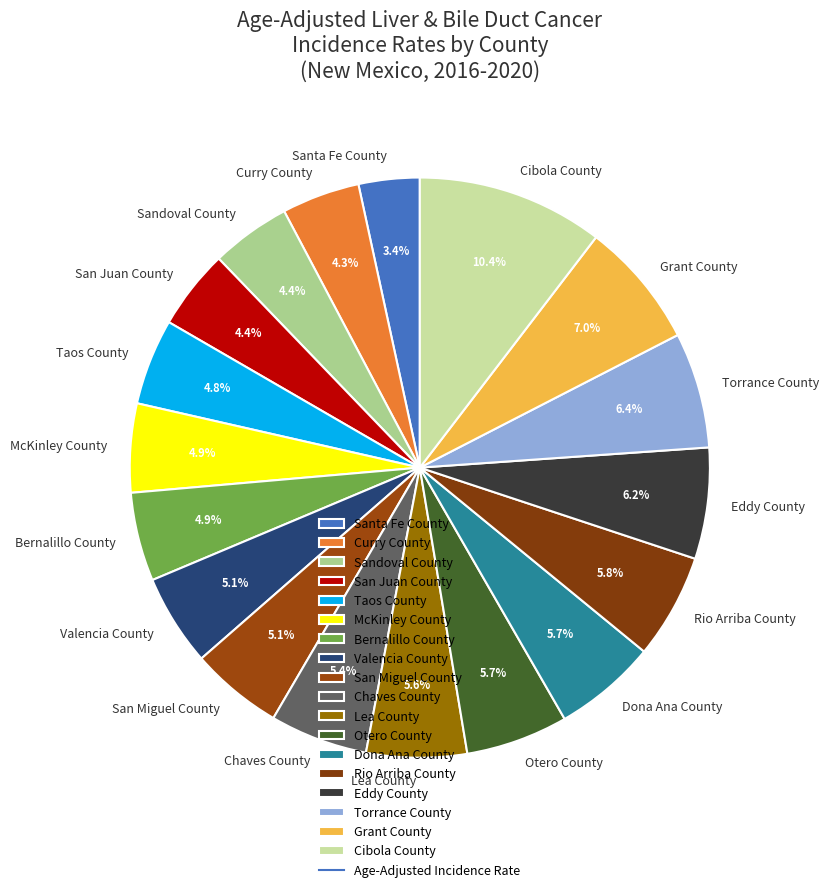

To the nearest percent, what portion does Bernalillo County represent?

5%